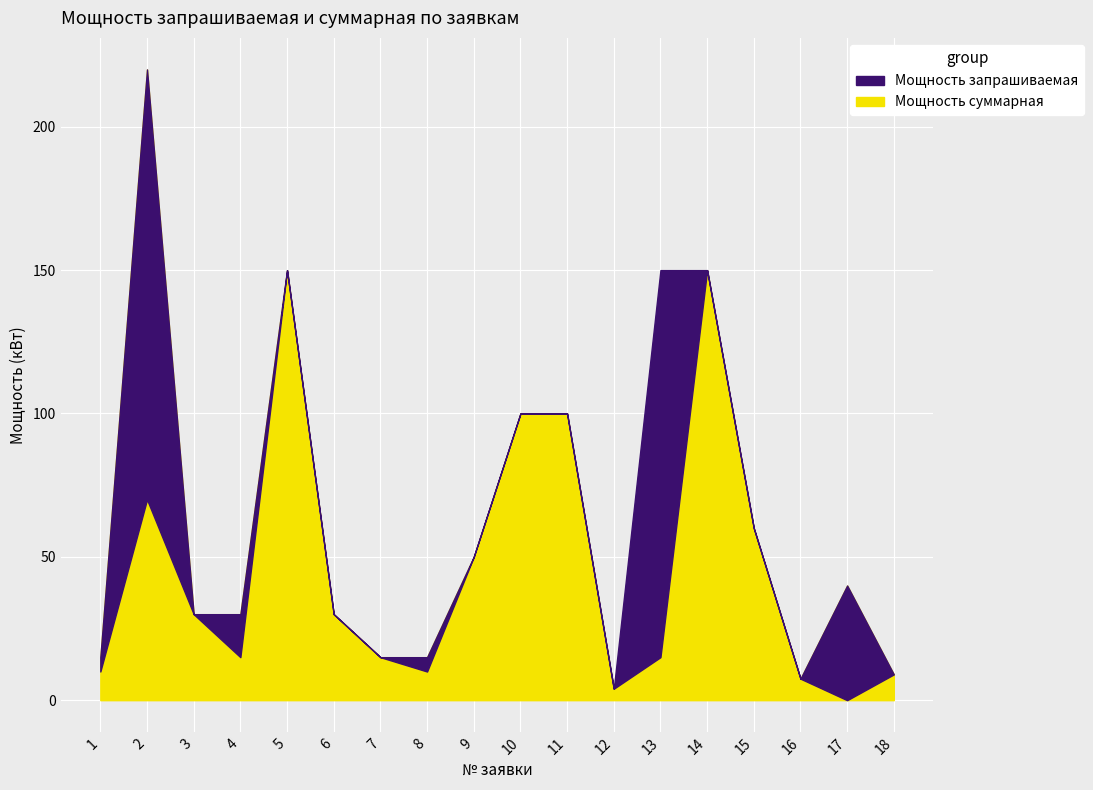

True or false: Мощность суммарная and Мощность запрашиваемая cross at least once.

False